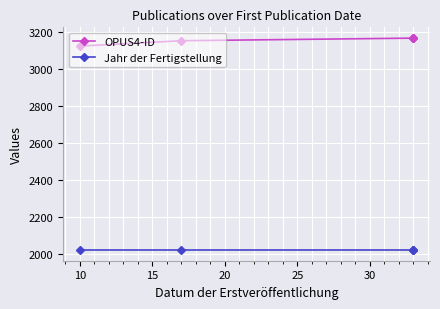

True or false: Jahr der Fertigstellung and OPUS4-ID cross at least once.

False